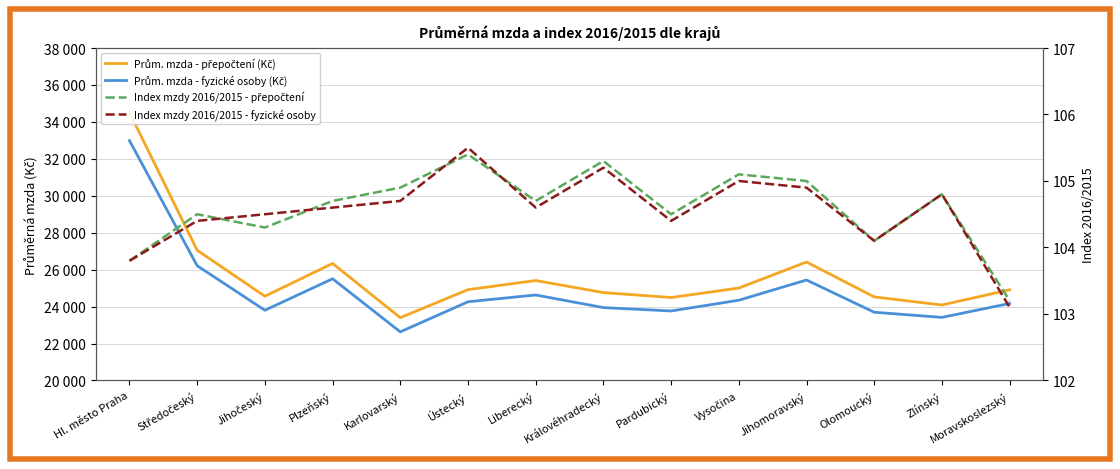

What value does the Prům. mzda - přepočtení (Kč) series have at Liberecký?

25410.0